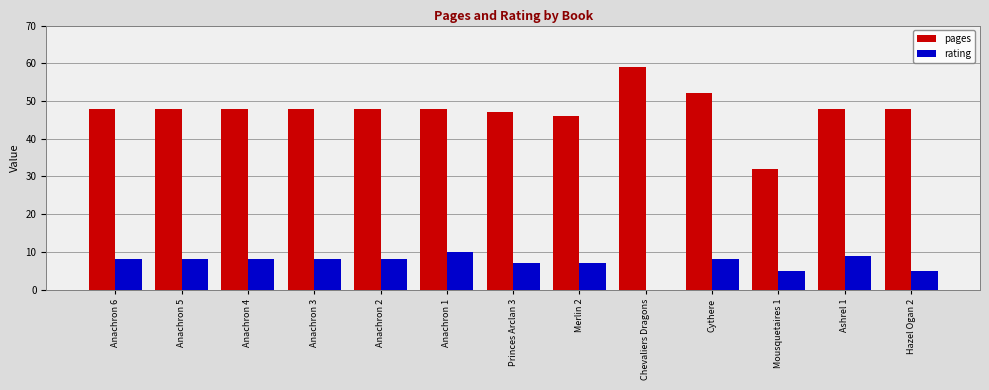

What is the total value across all series at Hazel Ogan 2?

53